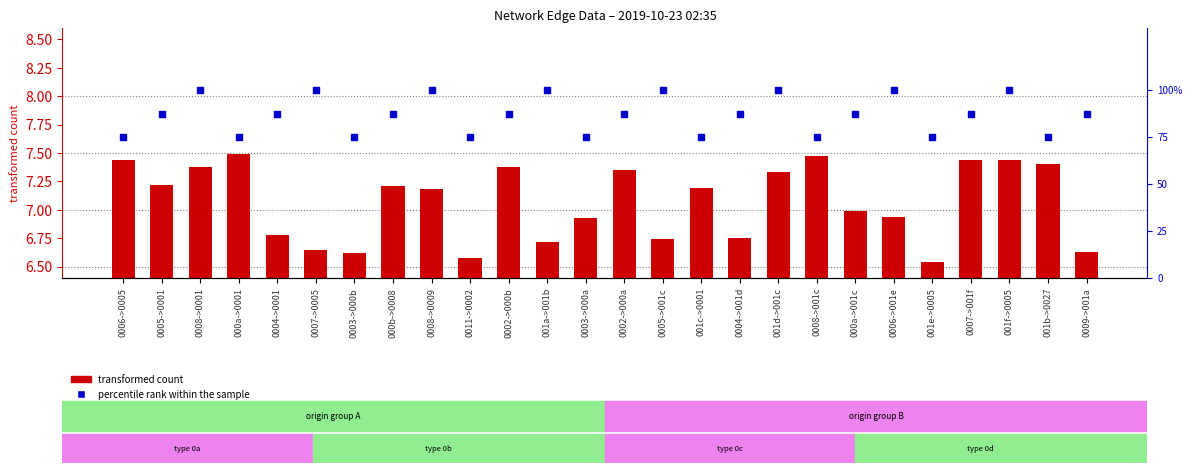

What is the total value across all series at 000b->0008?

94.7